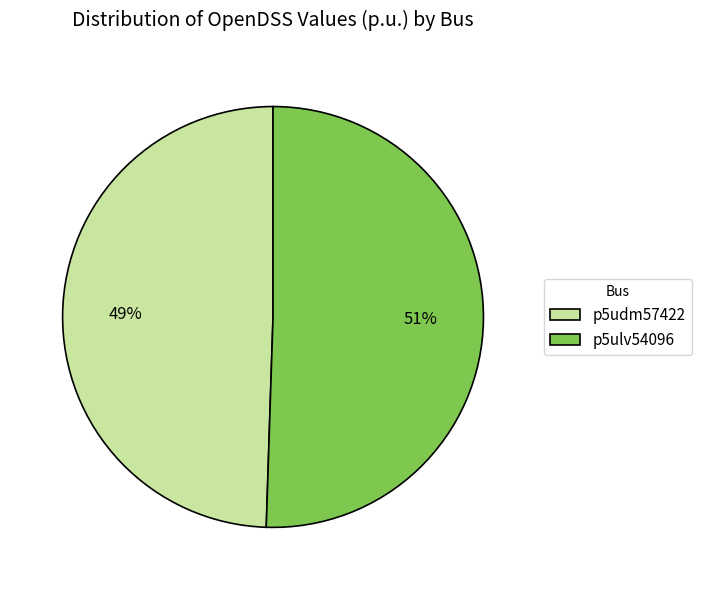

What percentage is the p5ulv54096 slice, to the nearest percent?

51%